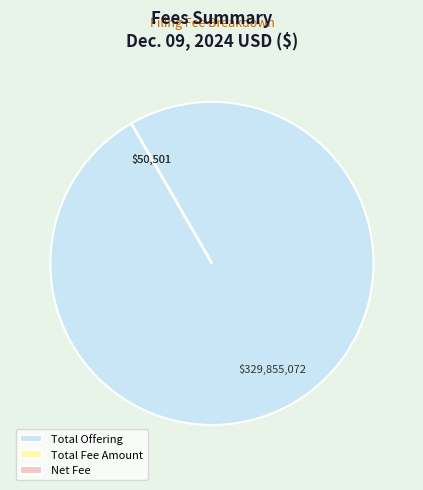

The Total Offering slice represents 86% of the pie. True or false?

False